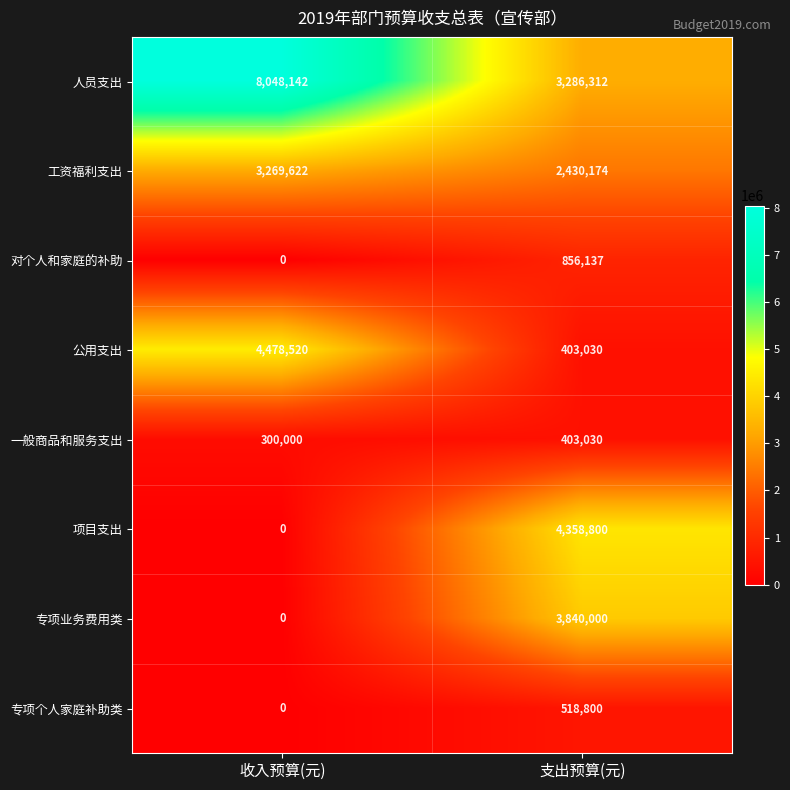

Reading left to right, what are all the values shown in this chart?

人员支出: 收入预算(元)=8048142	支出预算(元)=3286312
工资福利支出: 收入预算(元)=3269622	支出预算(元)=2430174
对个人和家庭的补助: 收入预算(元)=0	支出预算(元)=856137
公用支出: 收入预算(元)=4478520	支出预算(元)=403030
一般商品和服务支出: 收入预算(元)=300000	支出预算(元)=403030
项目支出: 收入预算(元)=0	支出预算(元)=4358800
专项业务费用类: 收入预算(元)=0	支出预算(元)=3840000
专项个人家庭补助类: 收入预算(元)=0	支出预算(元)=518800